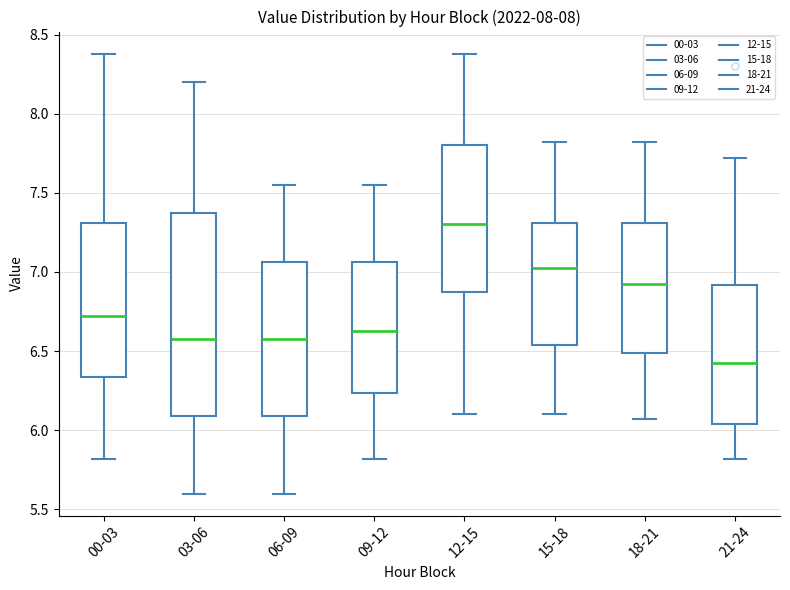

Reading left to right, transcribe this box plot: for each box, give where its median line is, the range the box spans, and where its two whiskers end, as read against the y-axis. The values are not printed on the chart, so give them approximately, as read against the axis.

00-03: median 6.70, box 6.35 to 7.30, whiskers 5.80 to 8.40
03-06: median 6.60, box 6.10 to 7.40, whiskers 5.60 to 8.20
06-09: median 6.60, box 6.10 to 7.05, whiskers 5.60 to 7.55
09-12: median 6.65, box 6.25 to 7.05, whiskers 5.80 to 7.55
12-15: median 7.30, box 6.90 to 7.80, whiskers 6.10 to 8.40
15-18: median 7.05, box 6.55 to 7.30, whiskers 6.10 to 7.80
18-21: median 6.95, box 6.50 to 7.30, whiskers 6.05 to 7.80
21-24: median 6.45, box 6.05 to 6.90, whiskers 5.80 to 7.70